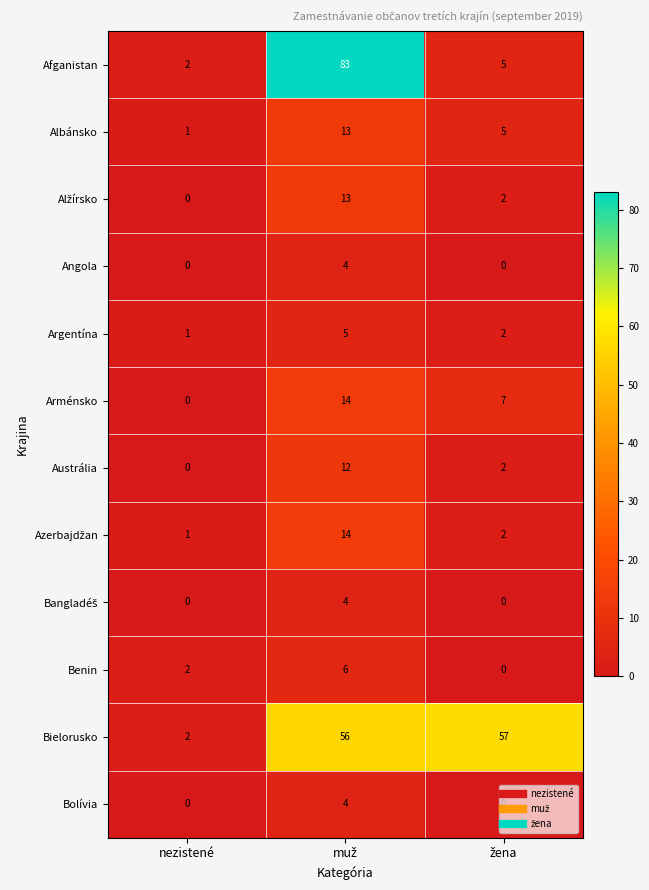

What is the sum of all Angola values?

4